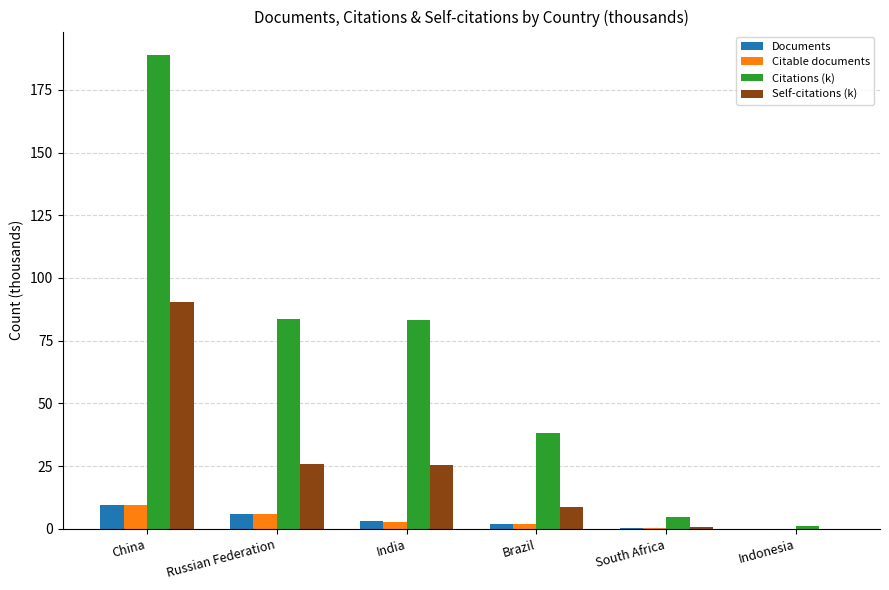

What value does the Self-citations (k) series have at Indonesia?

0.1